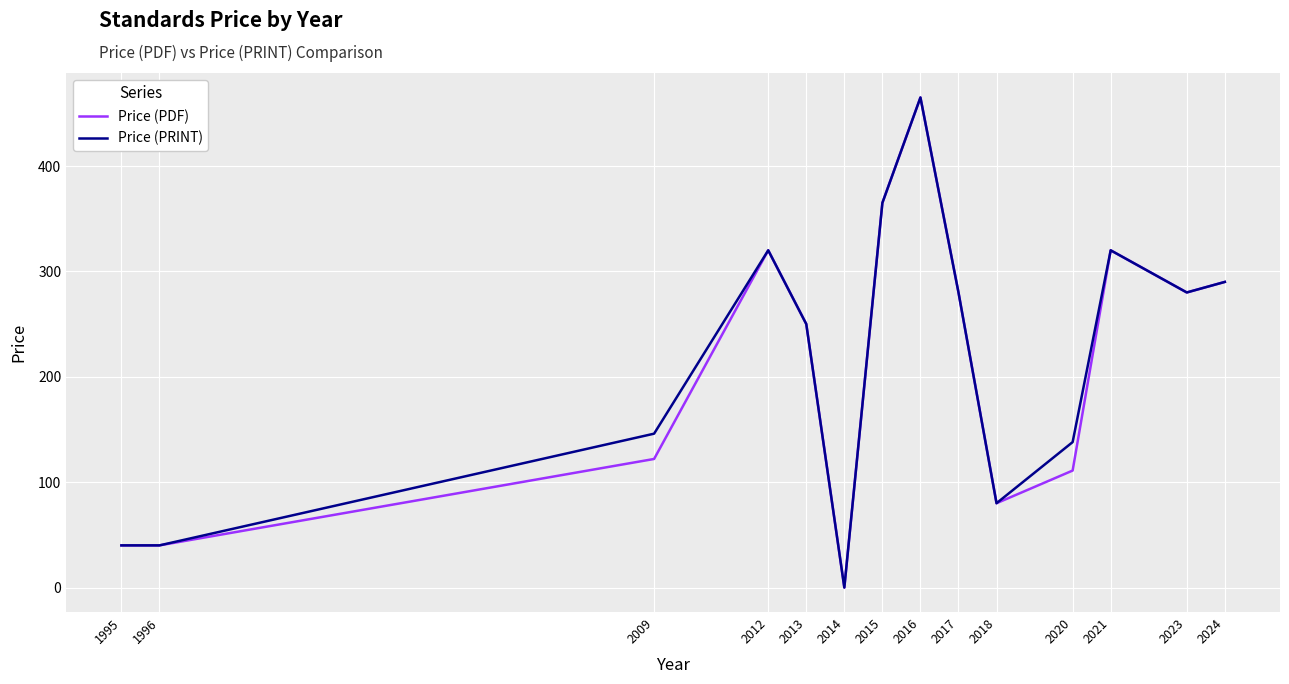

At which category is the sum across all series the highest?

2016